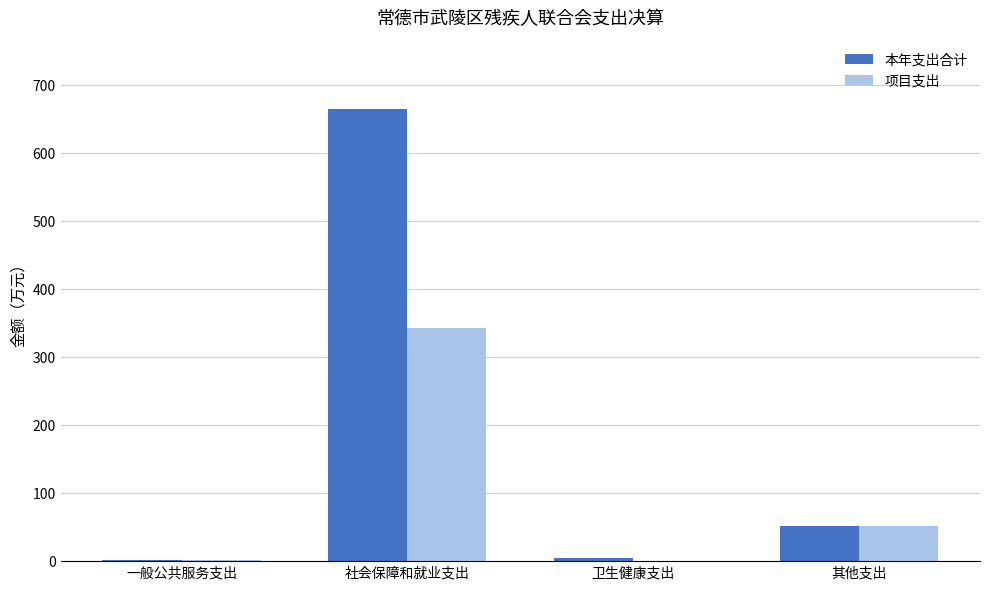

The value of 项目支出 at 卫生健康支出 is 0.0. True or false?

True